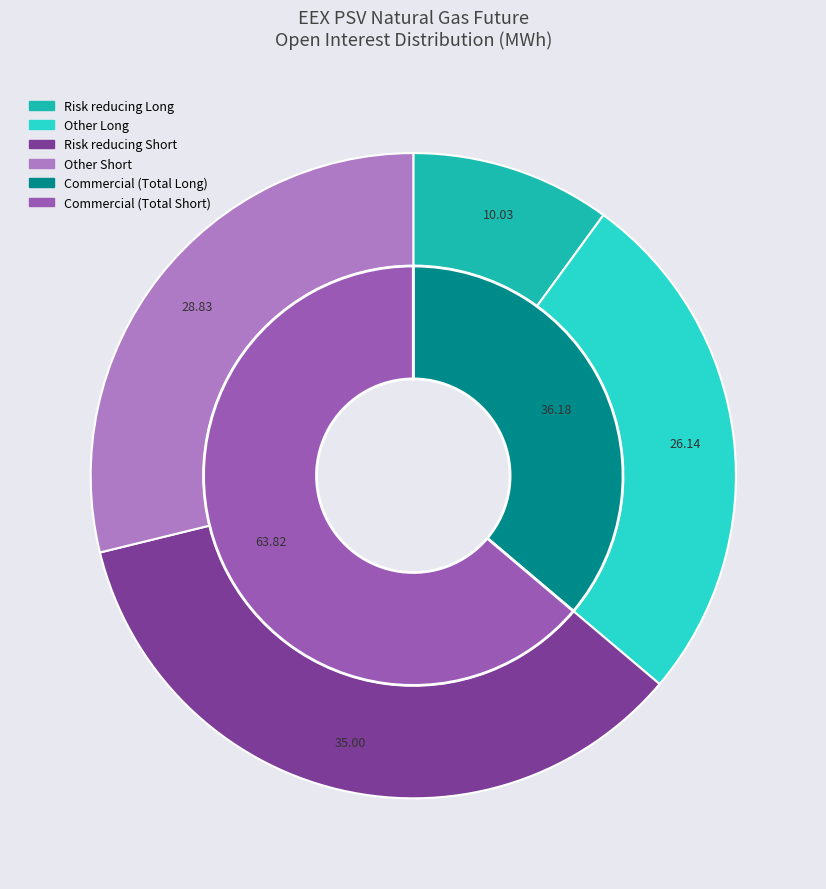

Is there any slice that represents more than half of the pie?

Yes